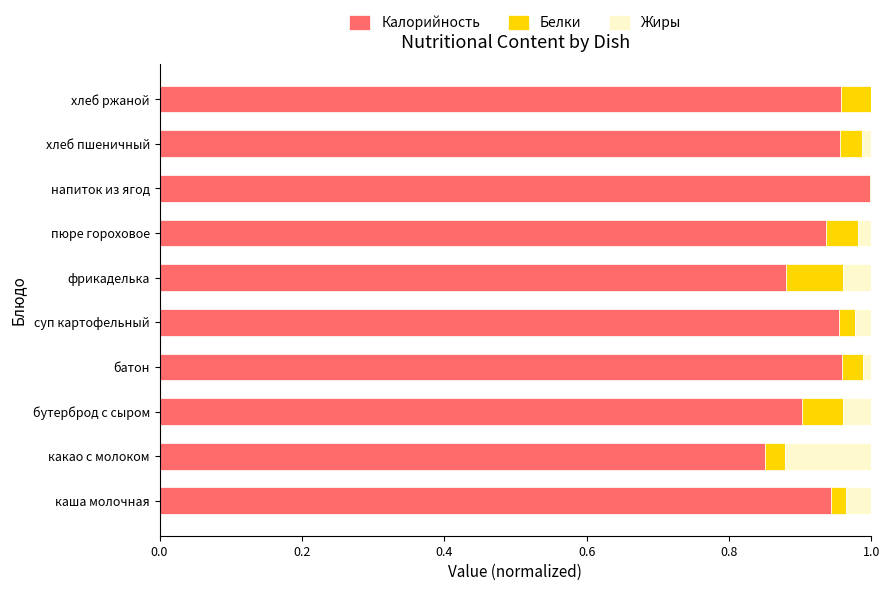

At which label does Калорийность reach its peak?

напиток из ягод